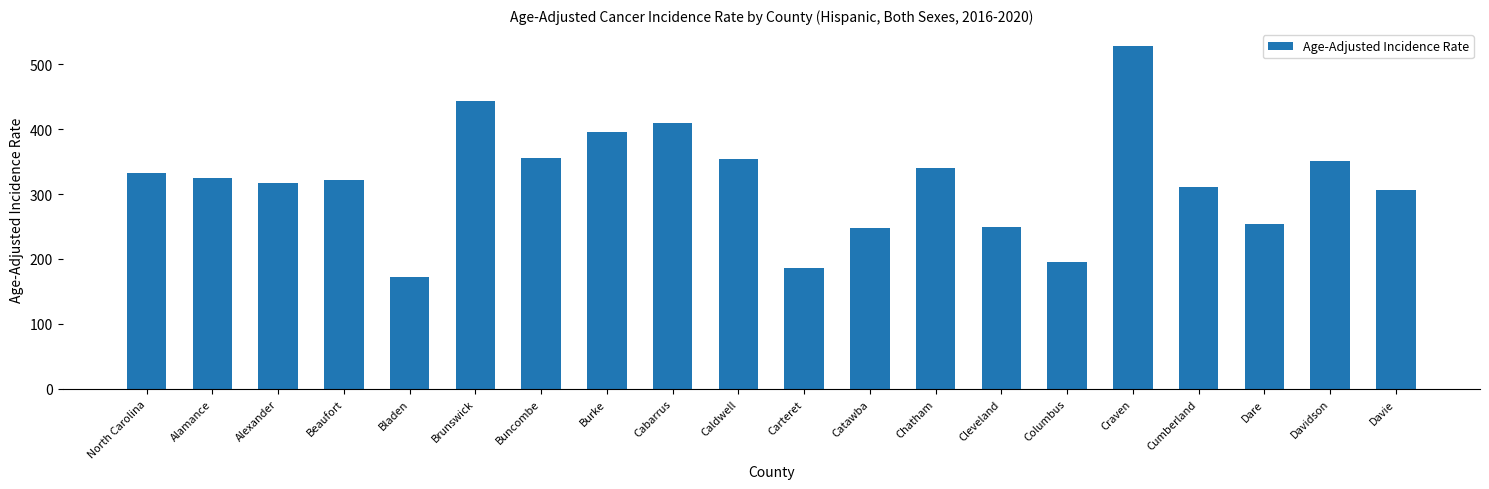

The value at Catawba is 113.3. True or false?

False